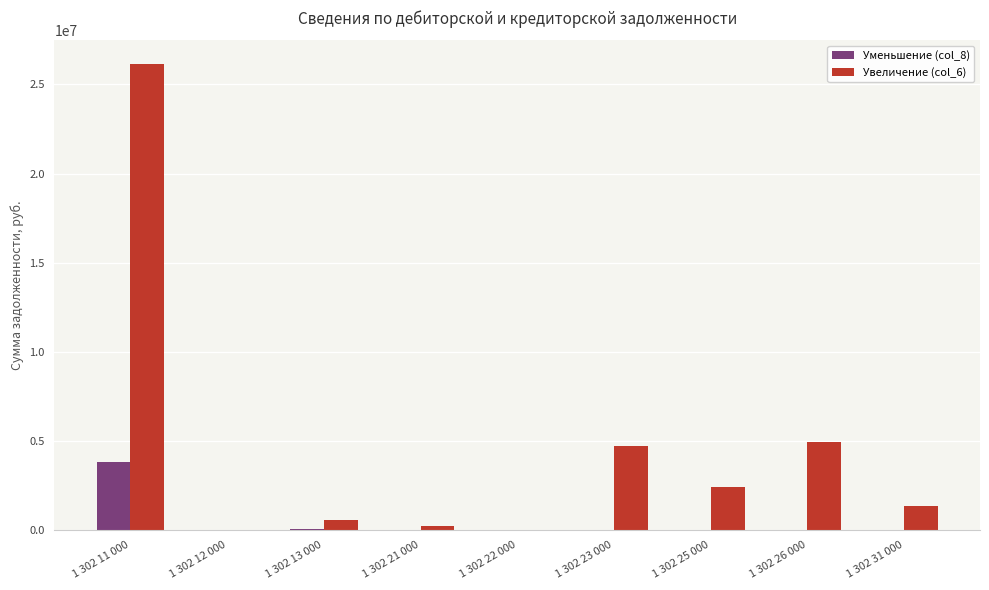

The value of Увеличение (col_6) at 1 302 23 000 is 4720758.1. True or false?

True